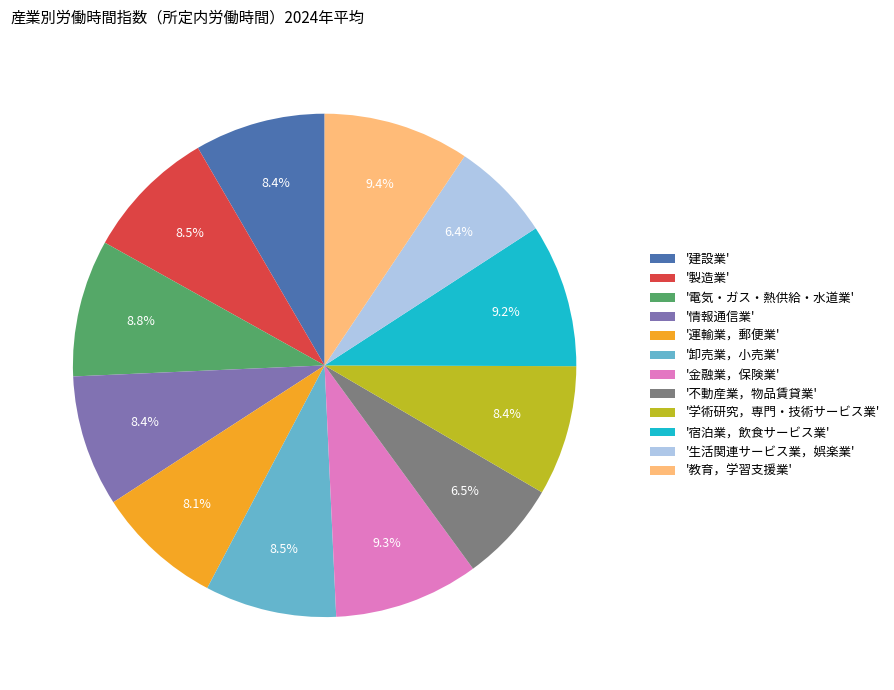

Between '電気・ガス・熱供給・水道業' and '運輸業，郵便業', which is larger?

'電気・ガス・熱供給・水道業'